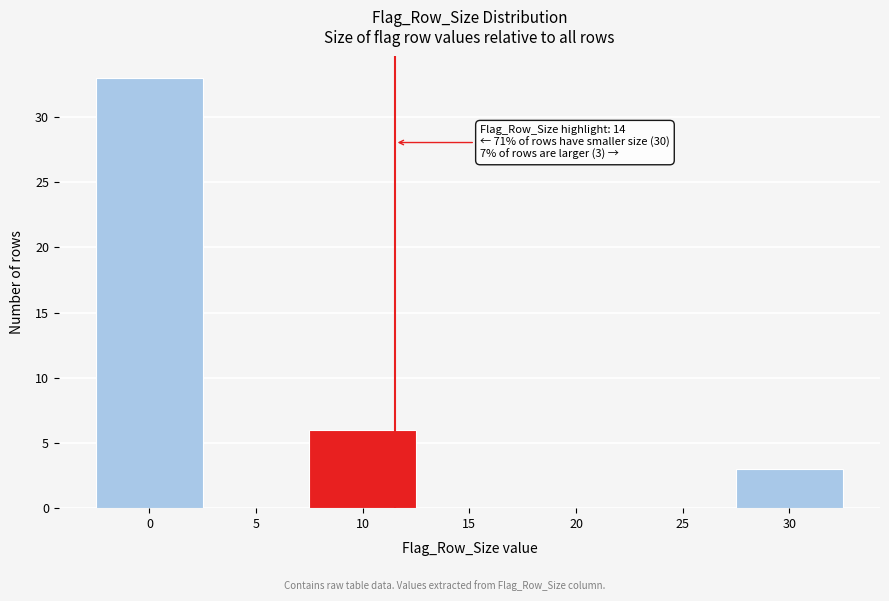

Reading right to left, extract all data points from this chart.

30=3	25=0	20=0	15=0	10=6	5=0	0=33